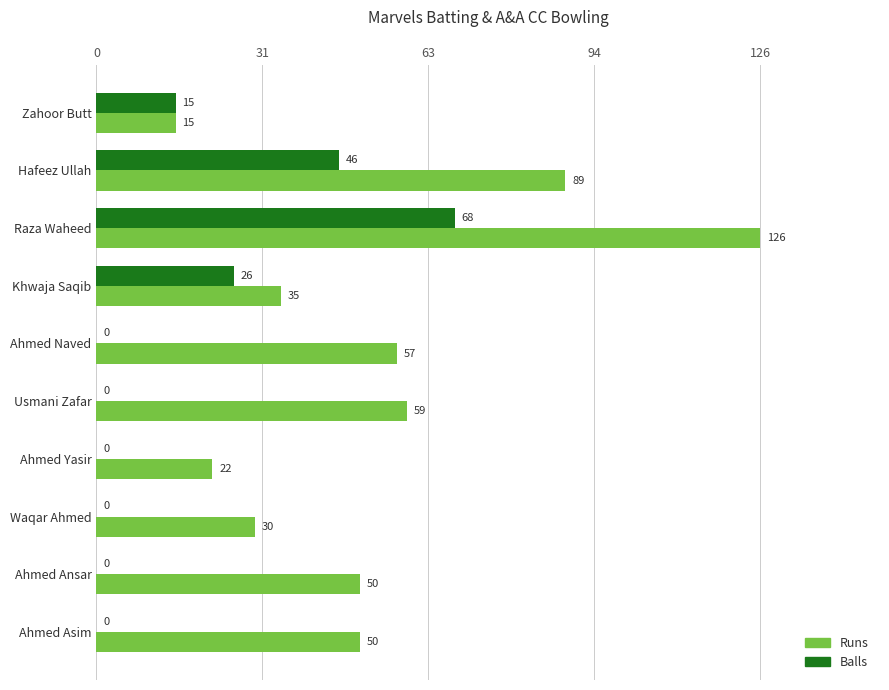

What is the sum of all Balls values?

155